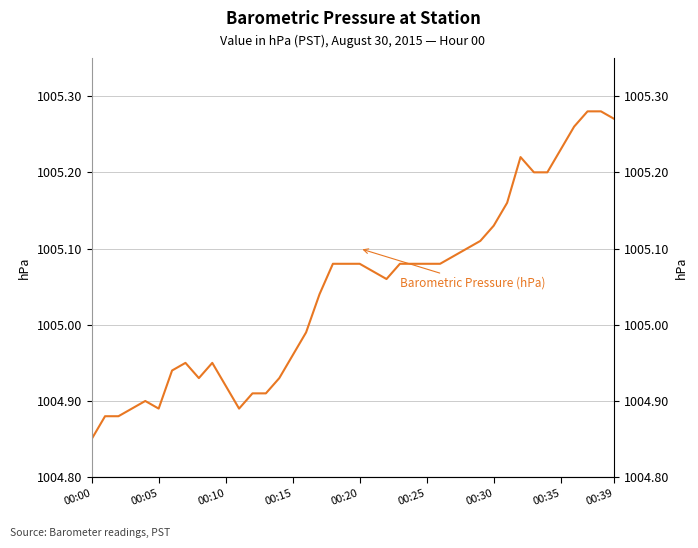

Read the value at 37.

1005.3